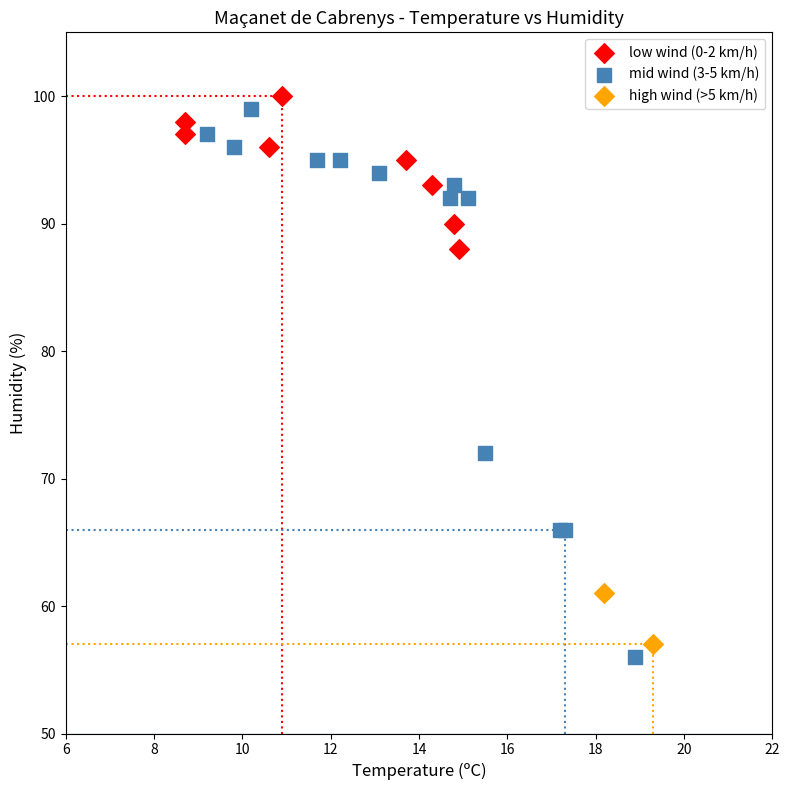

Which series contains the highest Y value?

low wind (0-2 km/h)